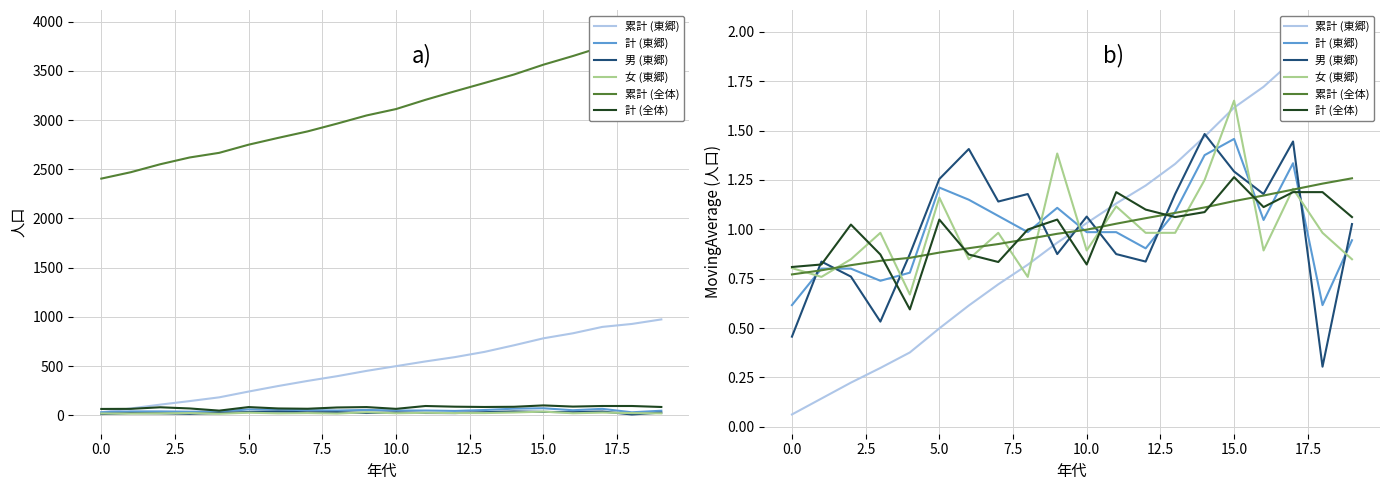

What is the minimum value shown in the chart?

0.1